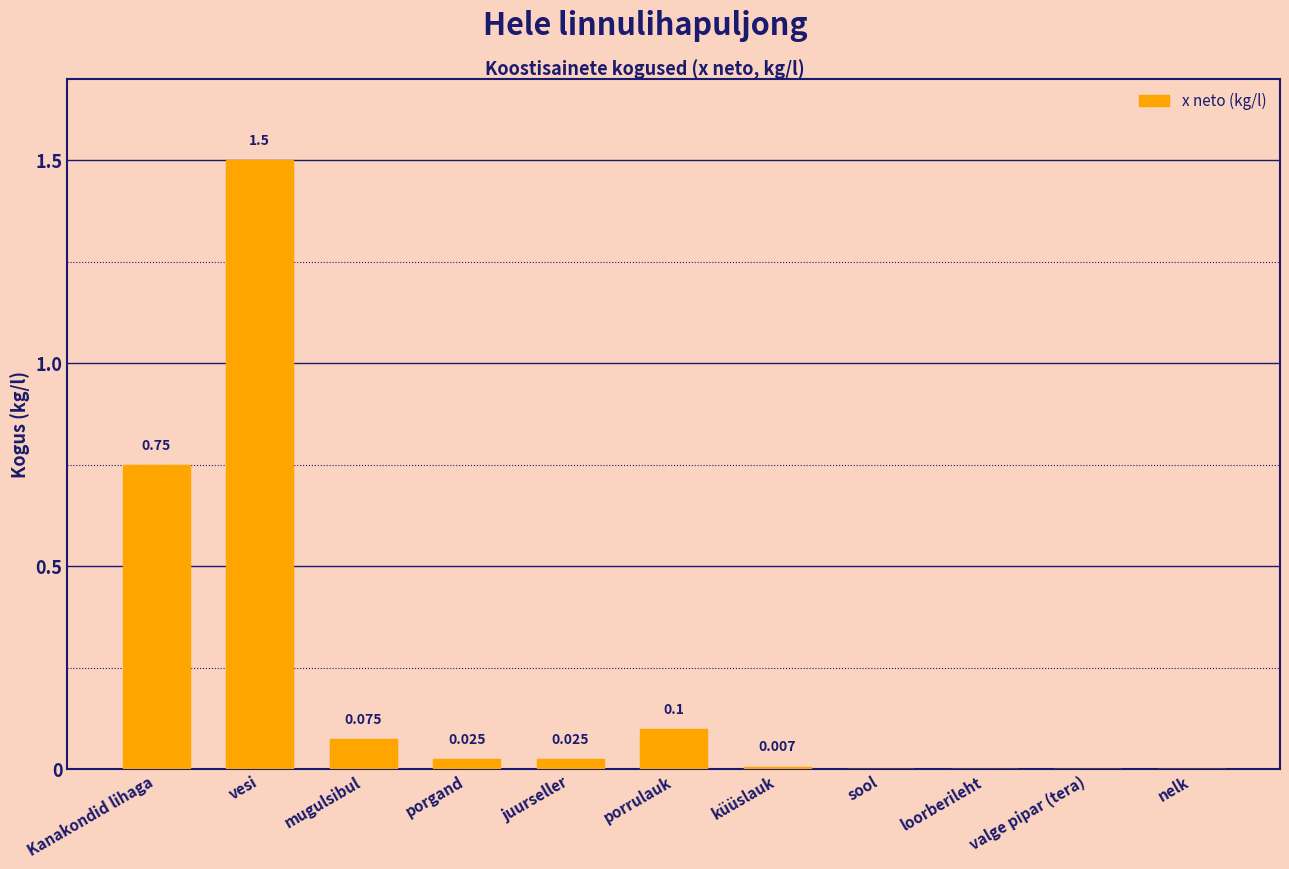

Which has a higher value, juurseller or Kanakondid lihaga?

Kanakondid lihaga